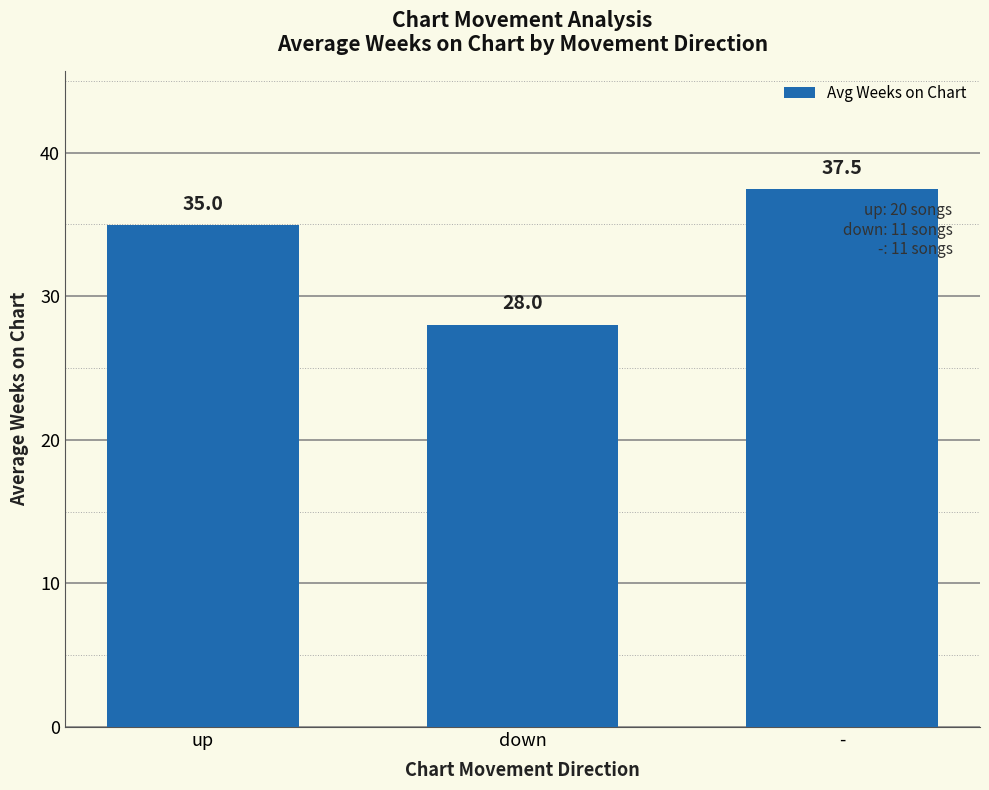

Approximately how many times larger is the value at down compared to up?

0.8